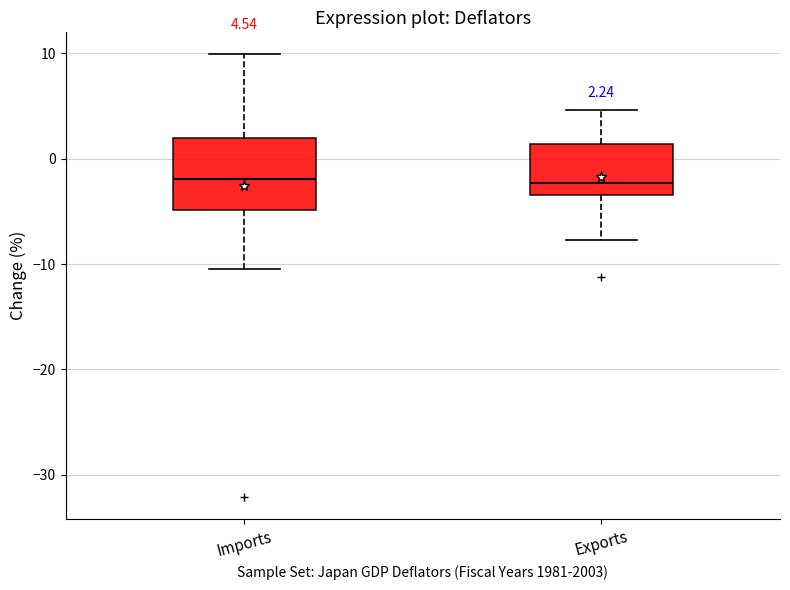

Which box is the tallest, from its lower edge to its upper edge?

Imports